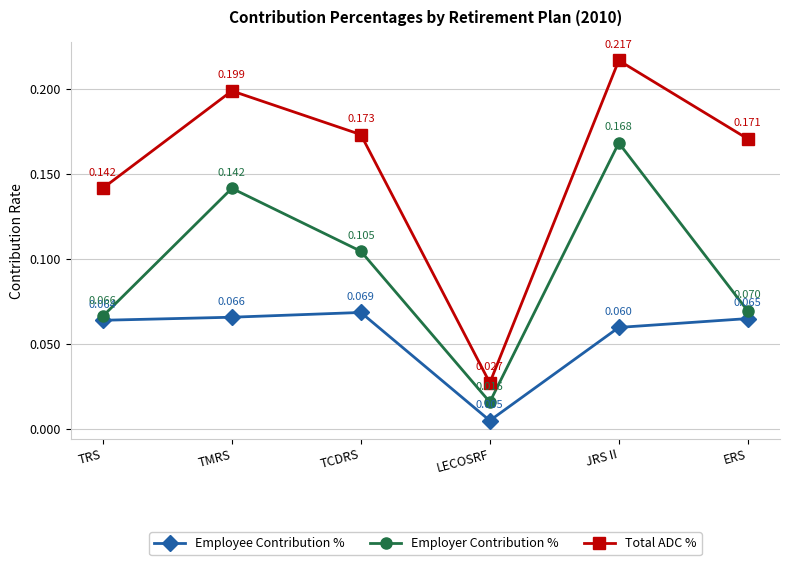

What is the label of the 1st point from the right?

ERS